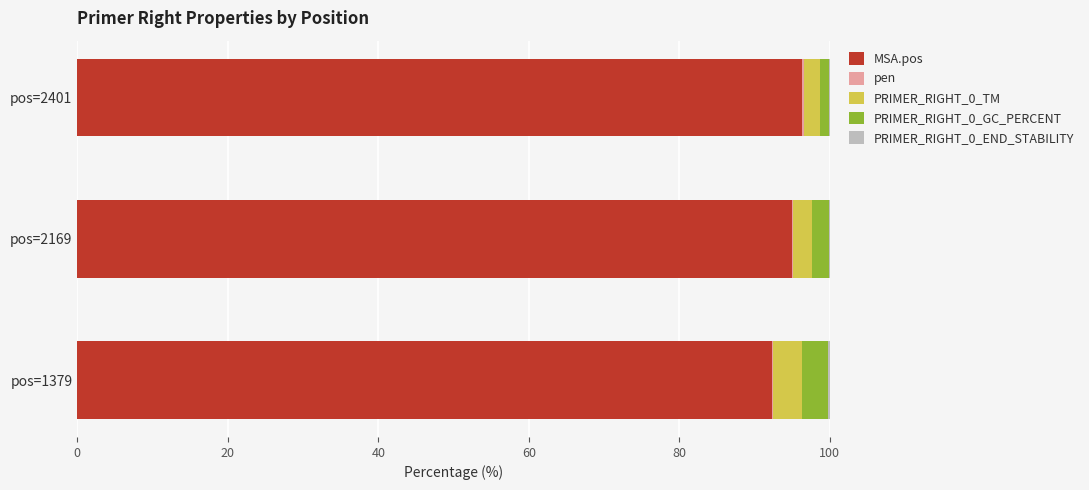

The value of MSA.pos at pos=2401 is 96.2. True or false?

True